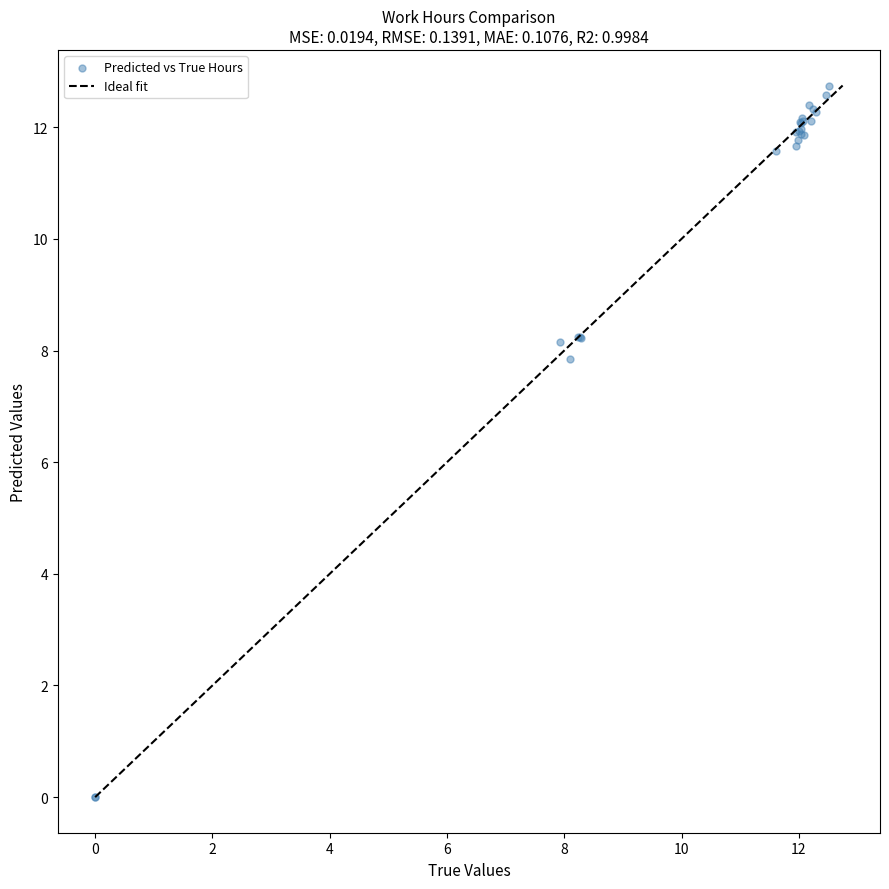

What Y value in the scatter plot is closest to 6?

7.8